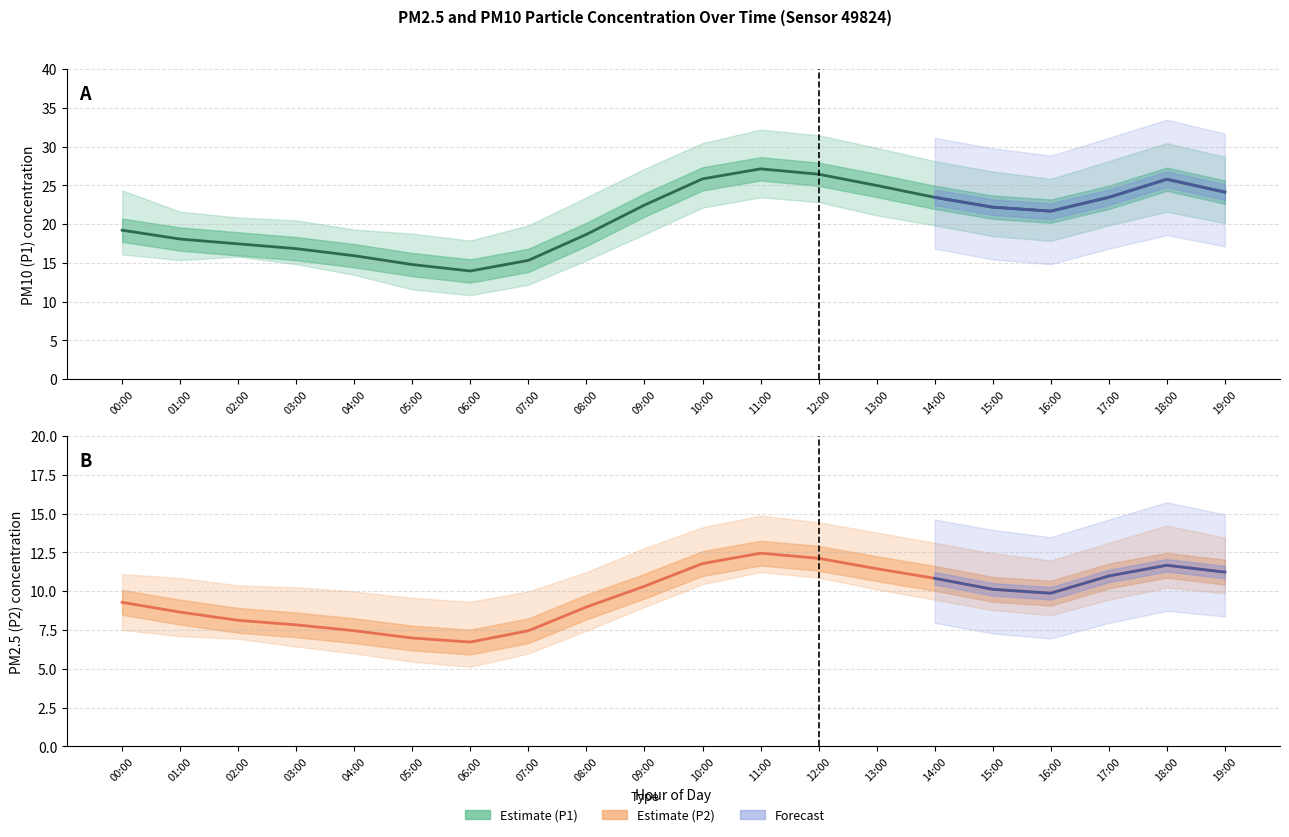

How many interior local valleys does the P1_upper series have?

2